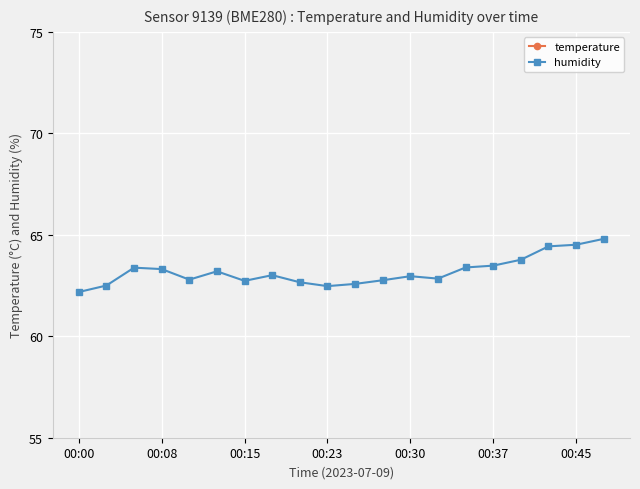

What is the difference between the maximum and minimum values in the humidity series?

2.6